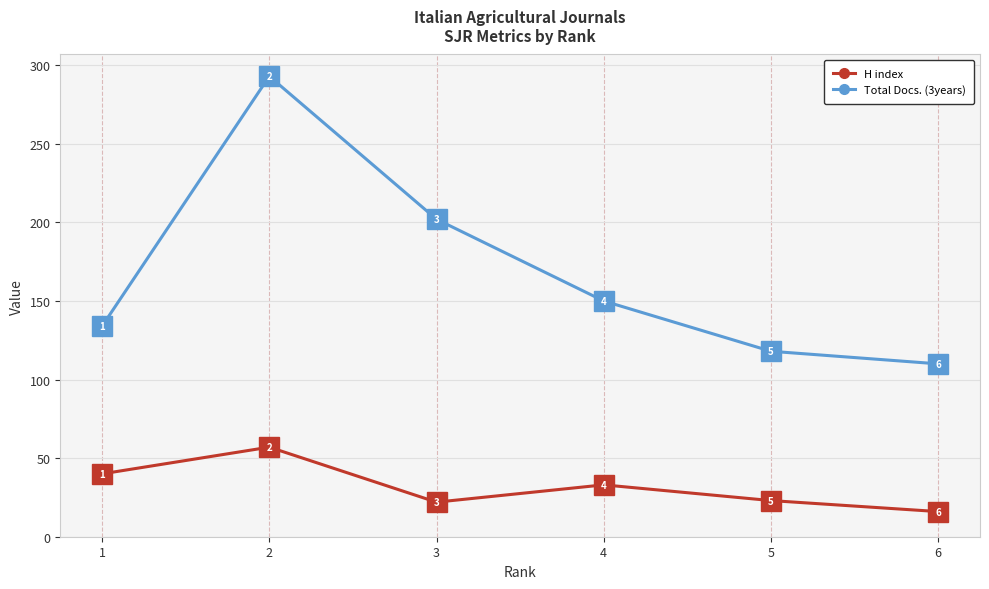

What is the difference between the highest and lowest values at 6?

94